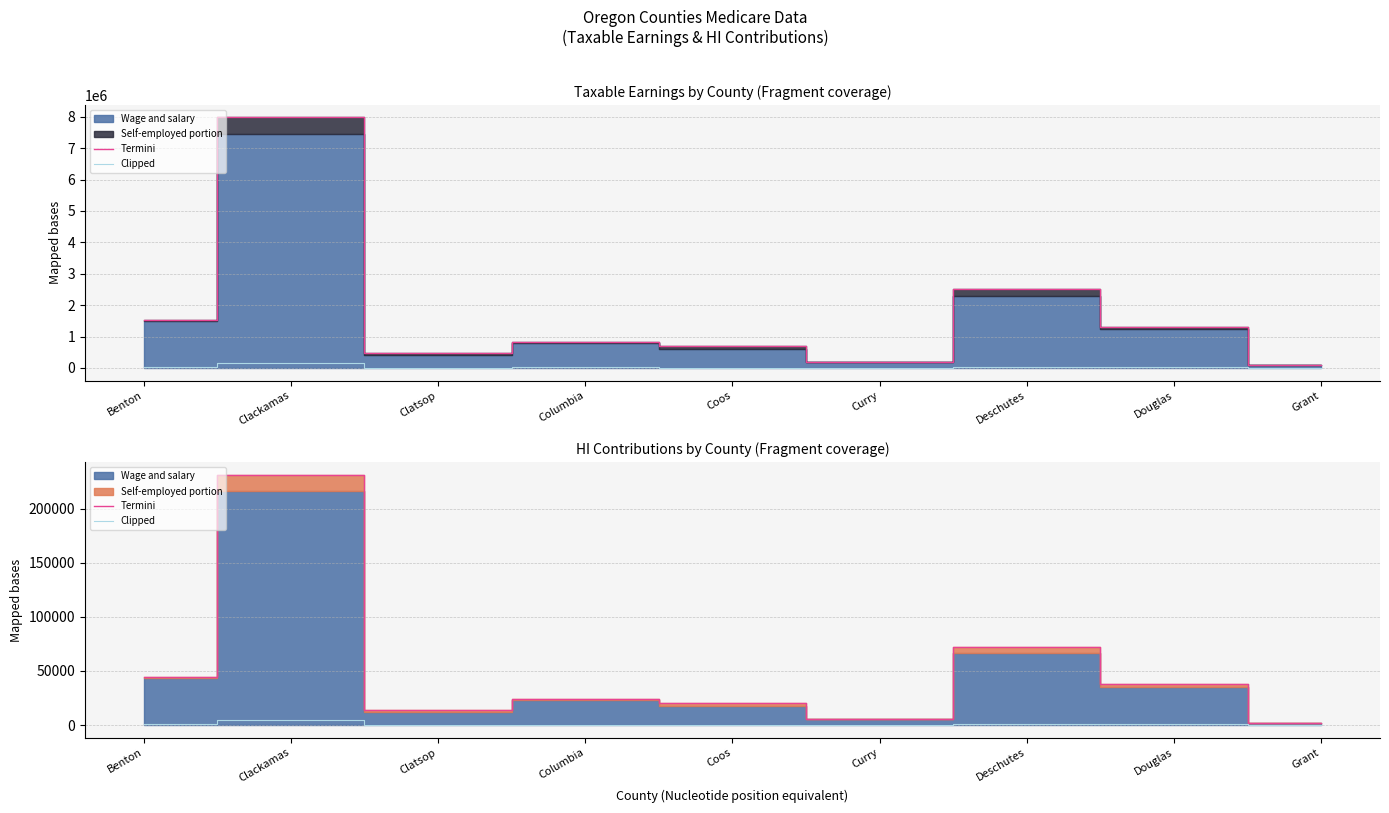

Is the value of Termini at Douglas greater than the value of Clipped at Clatsop?

Yes